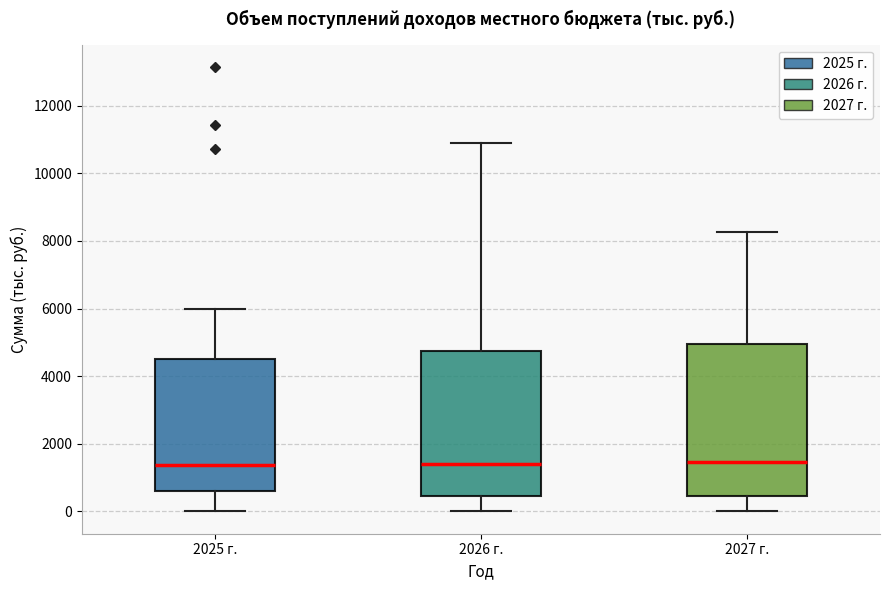

Reading left to right, transcribe this box plot: for each box, give where its median line is, the range the box spans, and where its two whiskers end, as read against the y-axis. The values are not printed on the chart, so give them approximately, as read against the axis.

2025 г.: median 1400, box 600 to 4600, whiskers 0 to 6000
2026 г.: median 1400, box 400 to 4800, whiskers 0 to 10800
2027 г.: median 1400, box 400 to 5000, whiskers 0 to 8200